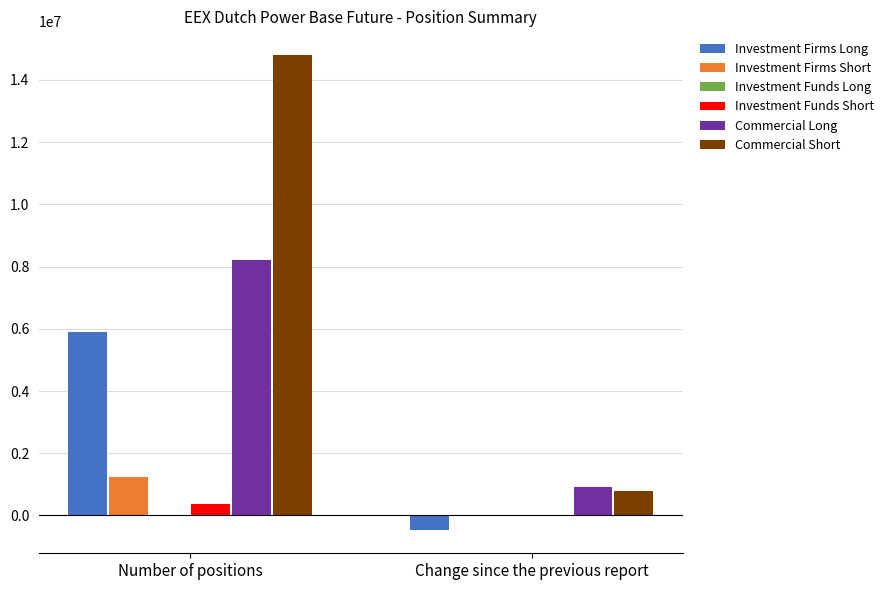

At which category is the sum across all series the highest?

Number of positions